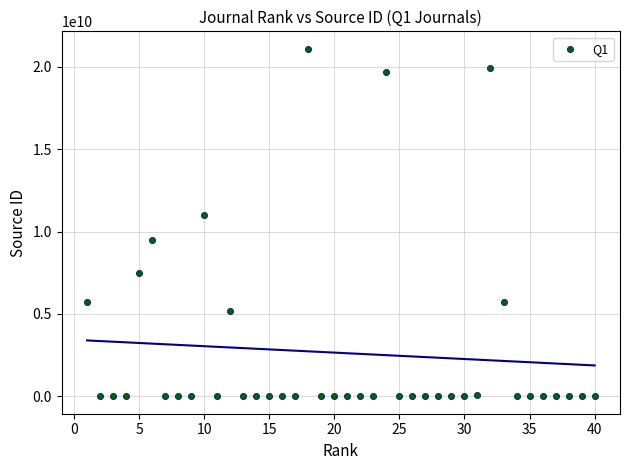

What Y value in the scatter plot is closest to 10550107910?

11000153773